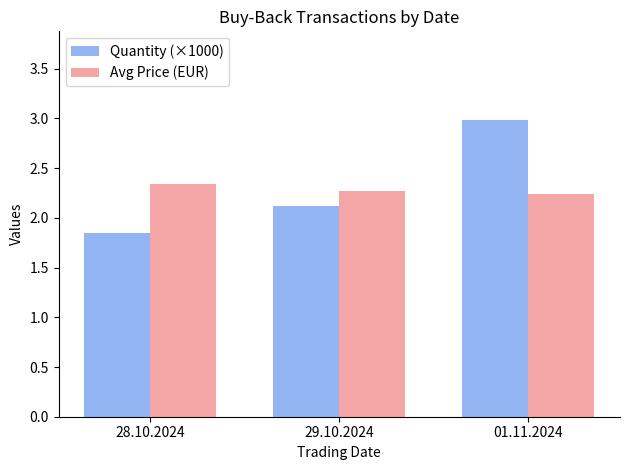

Rank the series by their maximum value, from highest to lowest.

Quantity (×1000), Avg Price (EUR)